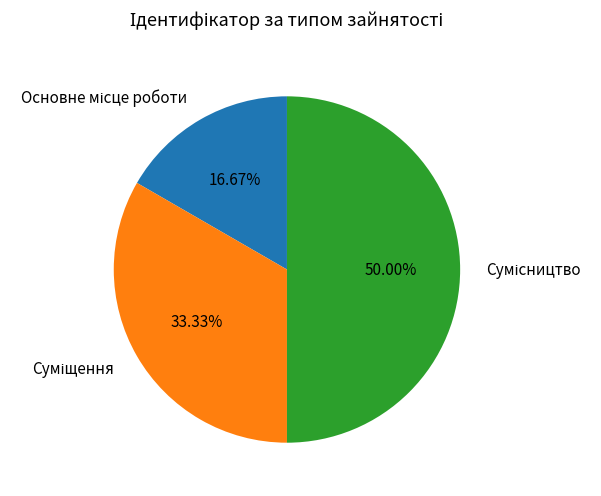

How many segments does this pie chart have?

3